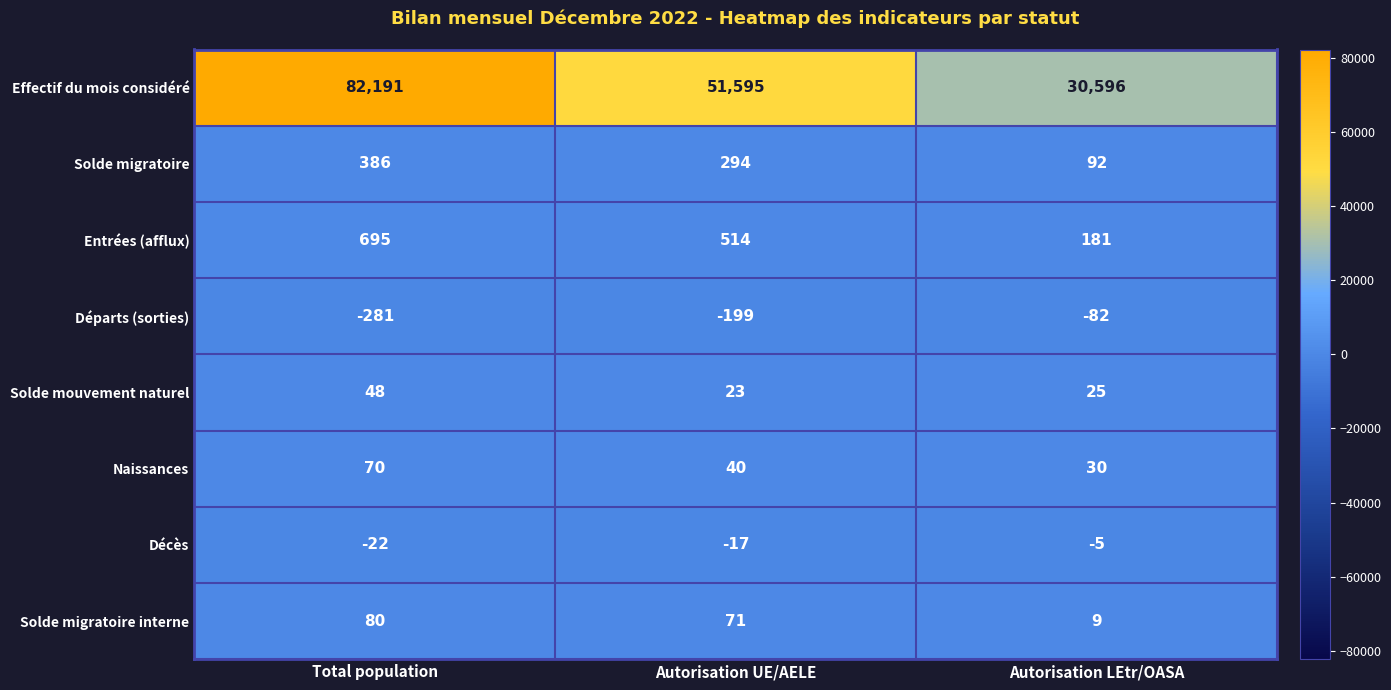

At which label does Entrées (afflux) reach its peak?

Total population